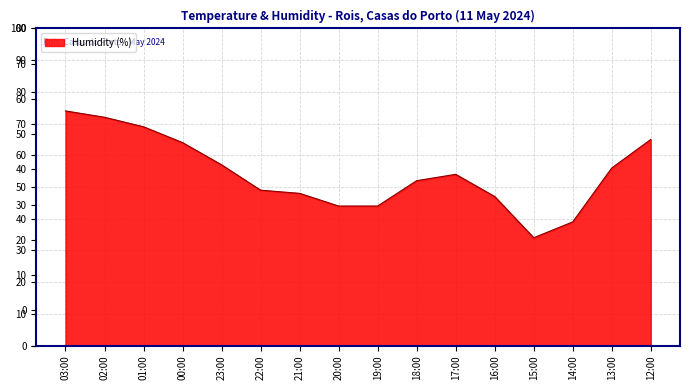

Rank the categories by value from highest to lowest.

03:00, 02:00, 01:00, 12:00, 00:00, 23:00, 13:00, 17:00, 18:00, 22:00, 21:00, 16:00, 20:00, 19:00, 14:00, 15:00